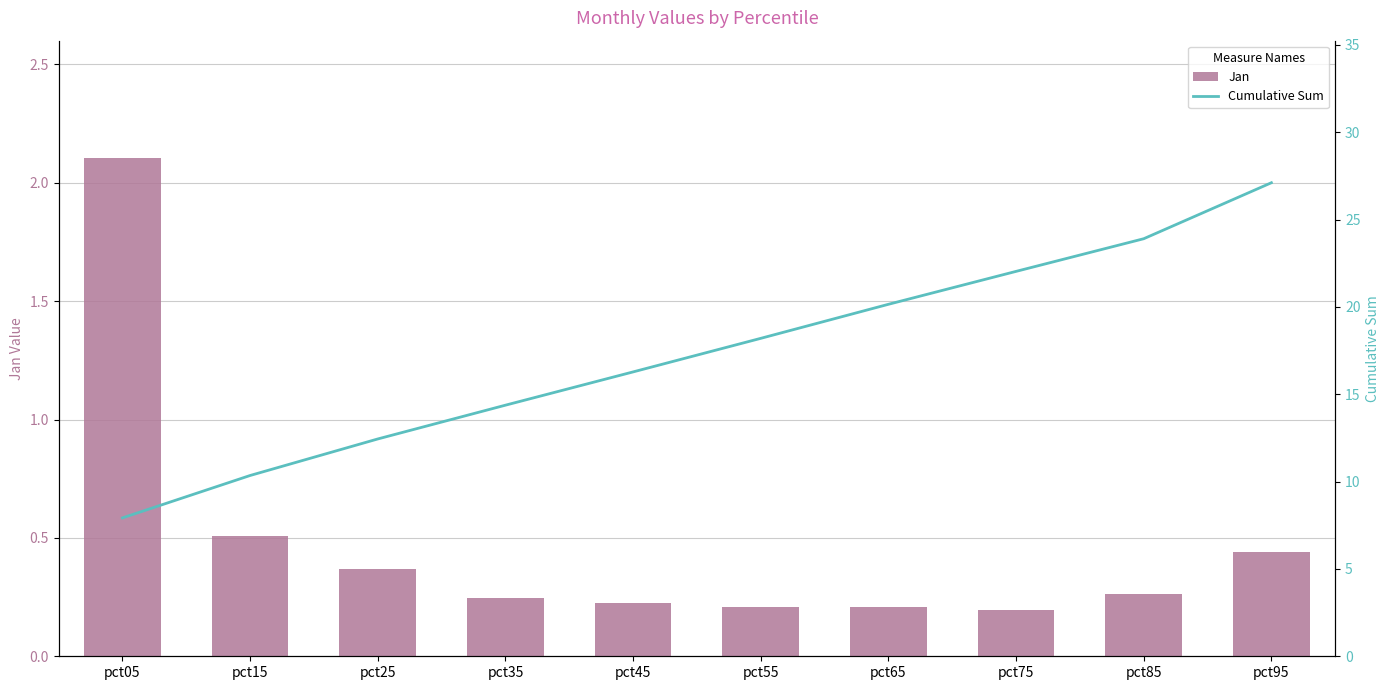

What is the total value across all series at pct65?

20.4